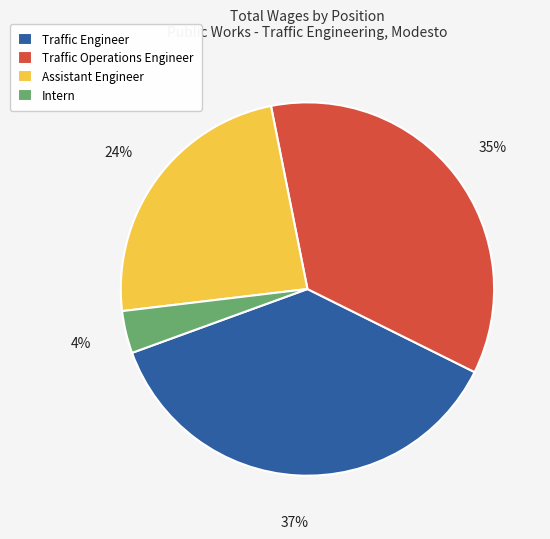

To the nearest percent, what is the combined percentage of Traffic Engineer and Assistant Engineer?

61%